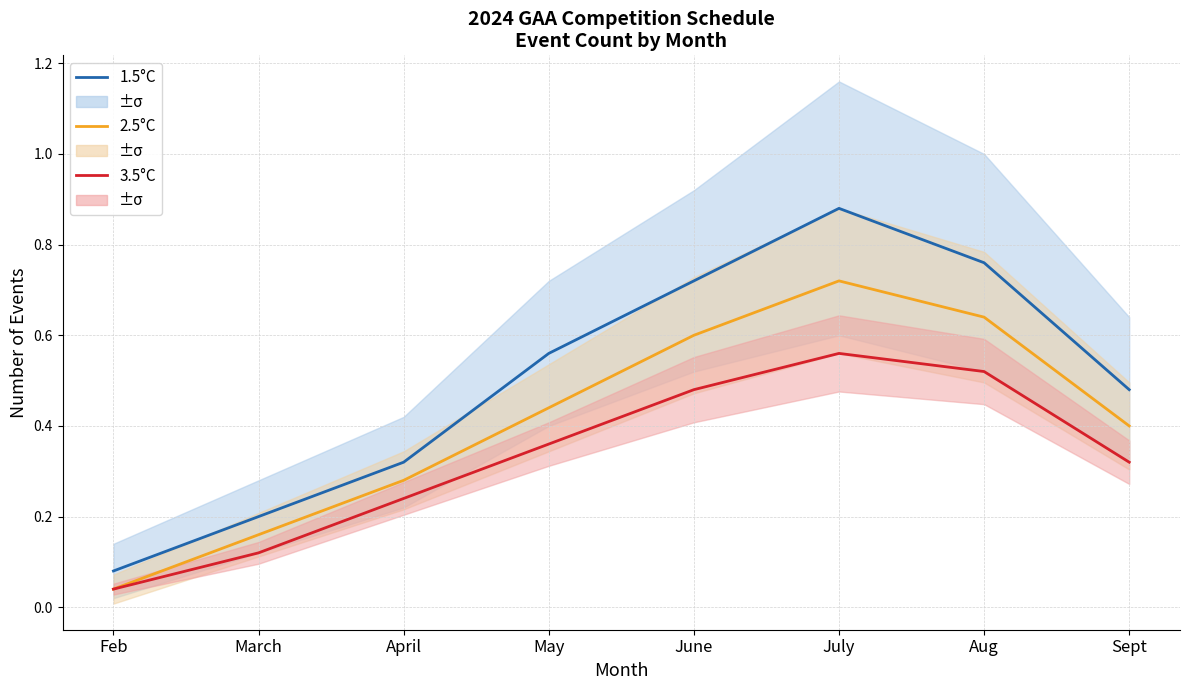

True or false: 2.5°C and 1.5°C cross at least once.

False